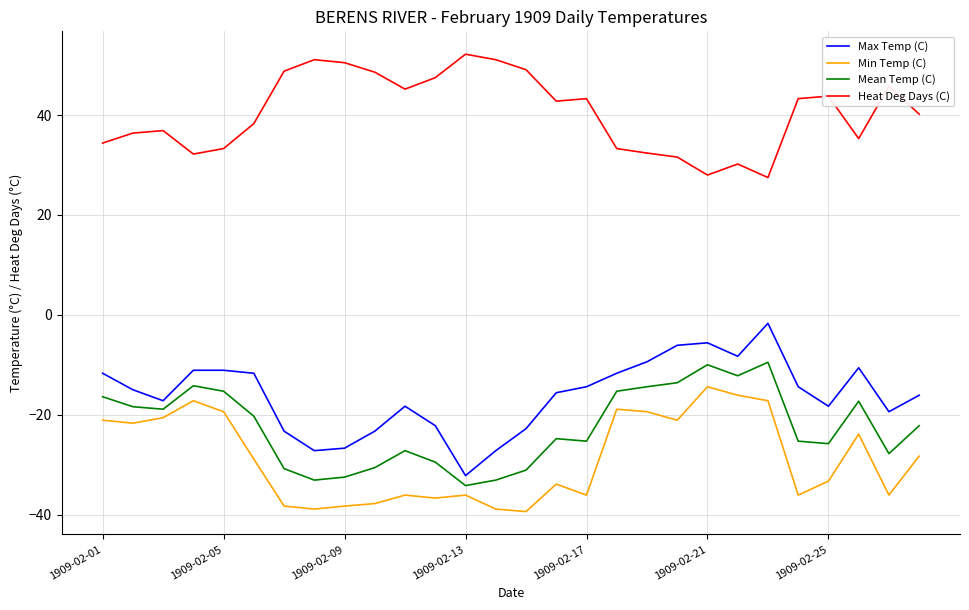

Which series has the largest total across all categories?

Heat Deg Days (C)